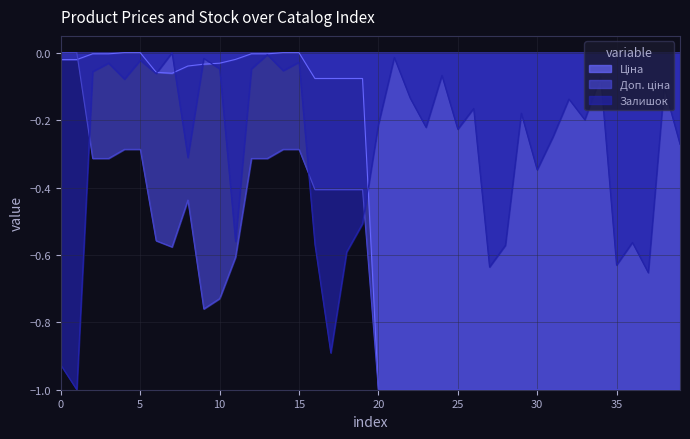

What is the lowest value of the Залишок series?

-1.0